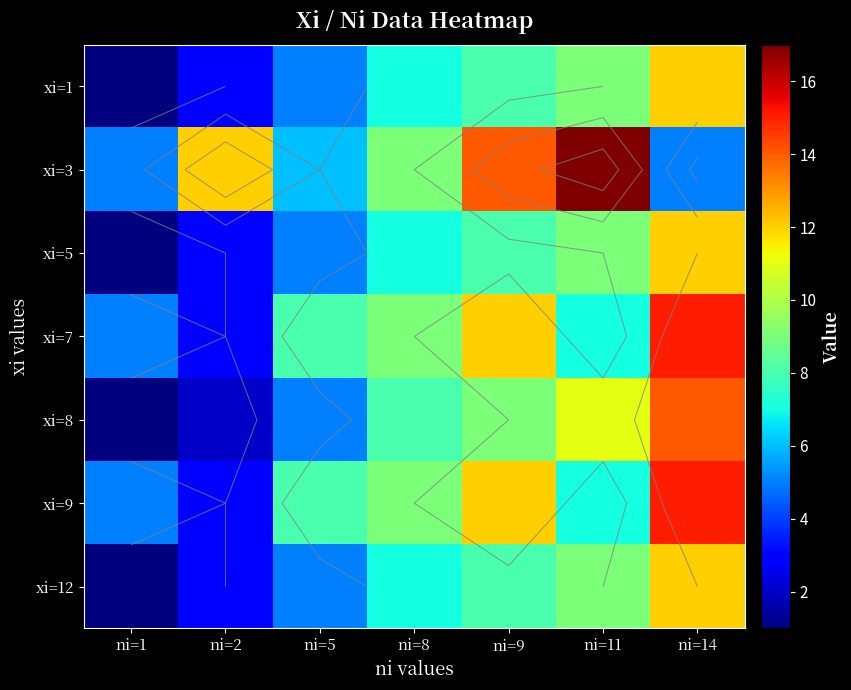

The xi=12 series shows 13 at ni=9. True or false?

False